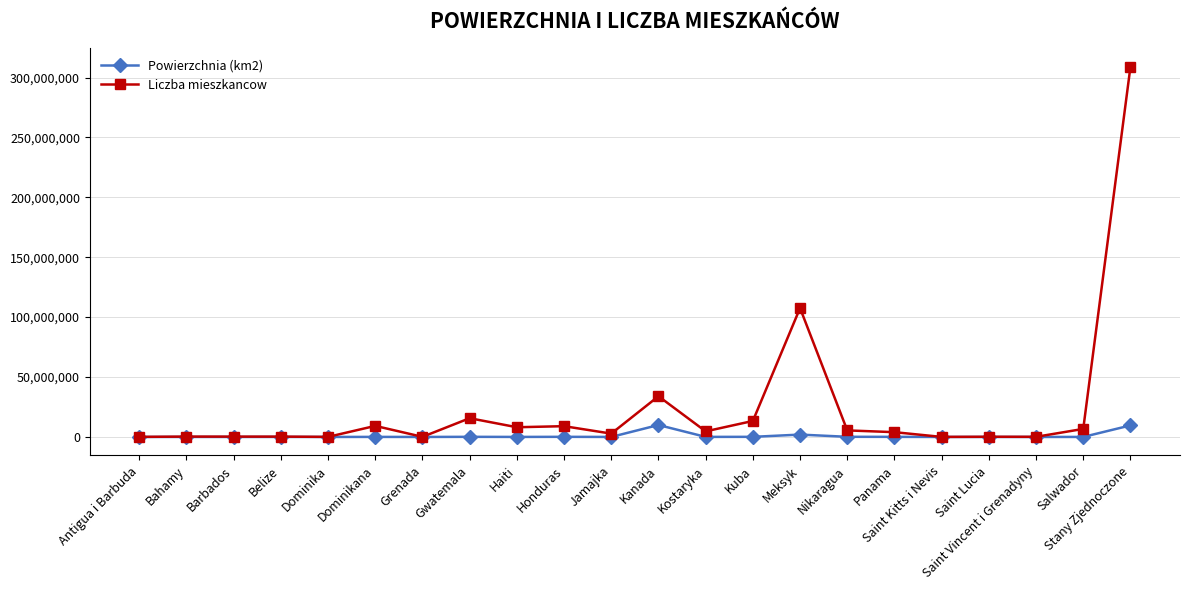

At which label does Powierzchnia (km2) first exceed 27750?

Dominikana